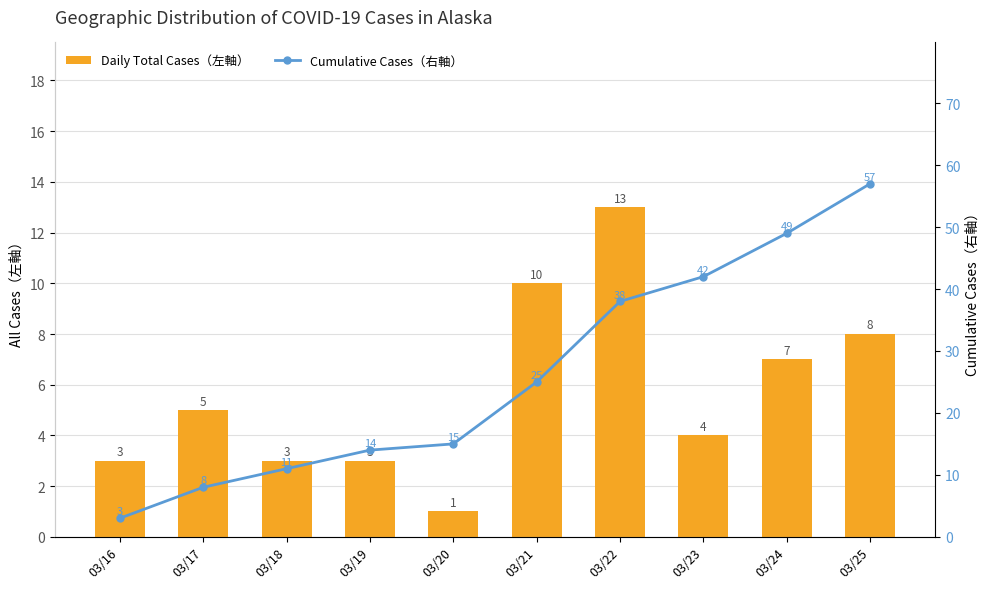

Which series has the largest range (max minus min)?

Cumulative Cases（右軸）